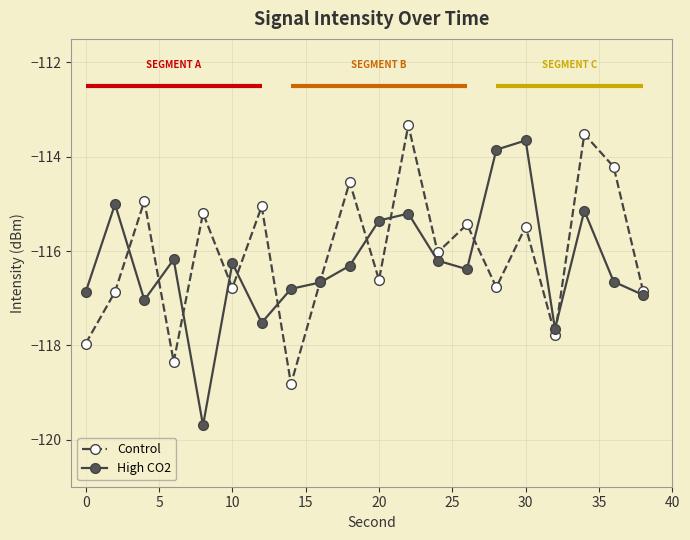

Rank the series by their maximum value, from highest to lowest.

Control, High CO2